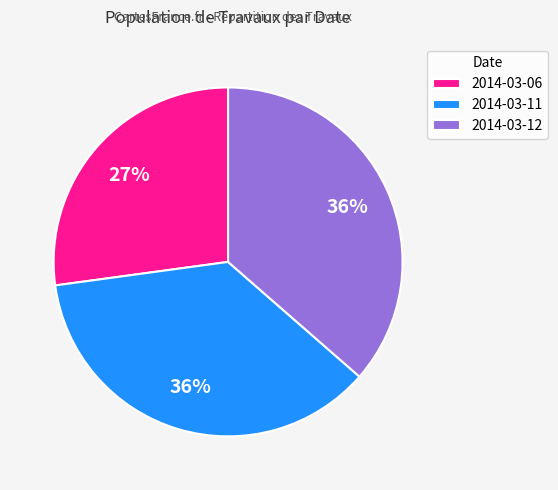

To the nearest percent, what is the combined percentage of 2014-03-11 and 2014-03-06?

64%